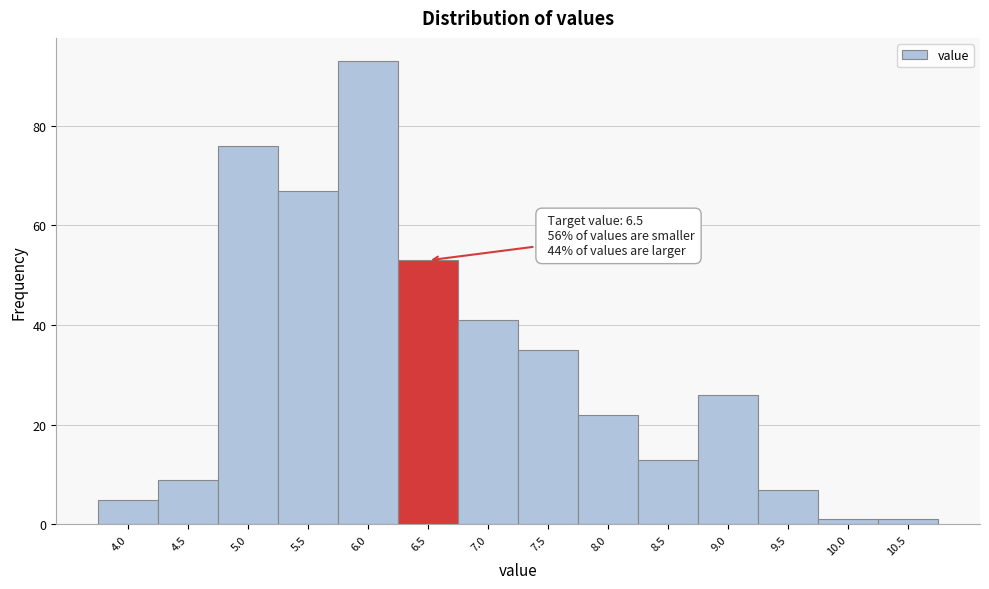

Reading left to right, what are all the values shown in this chart?

5	9	76	67	93	53	41	35	22	13	26	7	1	1